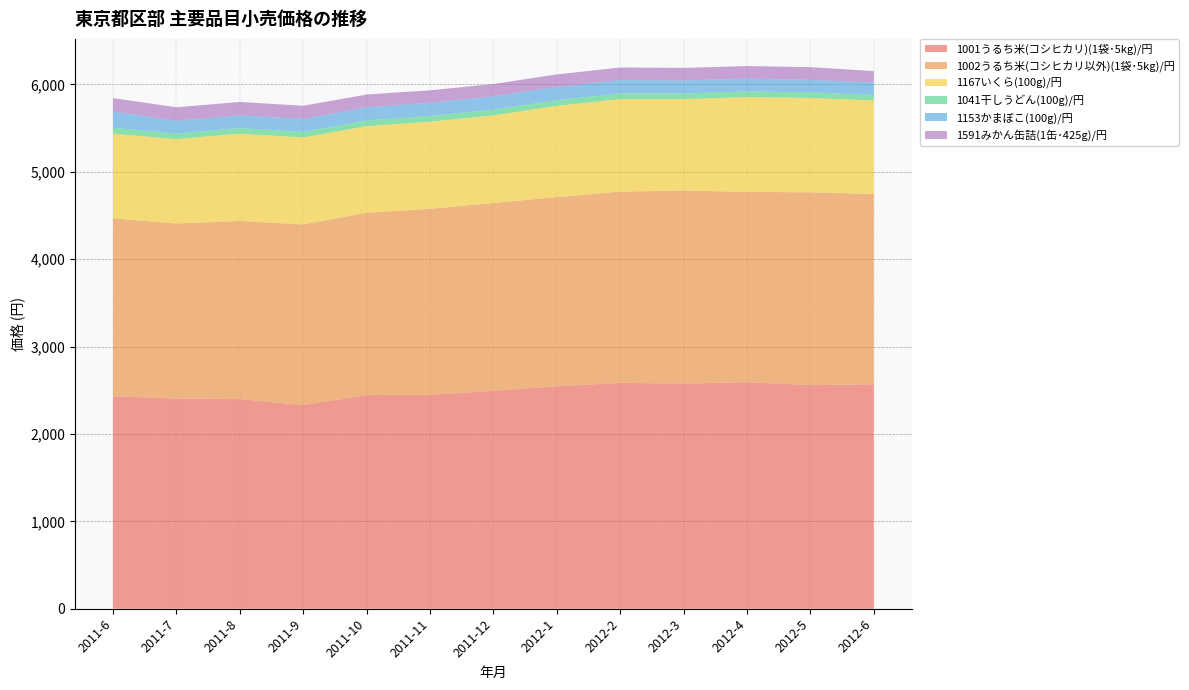

Reading right to left, what are all the values shown in this chart?

1001うるち米(コシヒカリ)(1袋･5kg)/円: 2012-6=2568	2012-5=2559	2012-4=2592	2012-3=2576	2012-2=2585	2012-1=2545	2011-12=2493	2011-11=2448	2011-10=2445	2011-9=2330	2011-8=2399	2011-7=2405	2011-6=2432
1002うるち米(コシヒカリ以外)(1袋･5kg)/円: 2012-6=2177	2012-5=2206	2012-4=2178	2012-3=2209	2012-2=2188	2012-1=2165	2011-12=2150	2011-11=2128	2011-10=2086	2011-9=2067	2011-8=2038	2011-7=2003	2011-6=2035
1167いくら(100g)/円: 2012-6=1071	2012-5=1080	2012-4=1084	2012-3=1046	2012-2=1058	2012-1=1044	2011-12=1002	2011-11=997	2011-10=991	2011-9=995	2011-8=999	2011-7=966	2011-6=968
1041干しうどん(100g)/円: 2012-6=64	2012-5=64	2012-4=65	2012-3=65	2012-2=66	2012-1=65	2011-12=65	2011-11=66	2011-10=65	2011-9=65	2011-8=64	2011-7=64	2011-6=69
1153かまぼこ(100g)/円: 2012-6=141	2012-5=143	2012-4=146	2012-3=149	2012-2=153	2012-1=152	2011-12=153	2011-11=150	2011-10=150	2011-9=147	2011-8=145	2011-7=146	2011-6=185
1591みかん缶詰(1缶･425g)/円: 2012-6=131	2012-5=145	2012-4=145	2012-3=144	2012-2=143	2012-1=143	2011-12=141	2011-11=143	2011-10=147	2011-9=151	2011-8=154	2011-7=154	2011-6=154